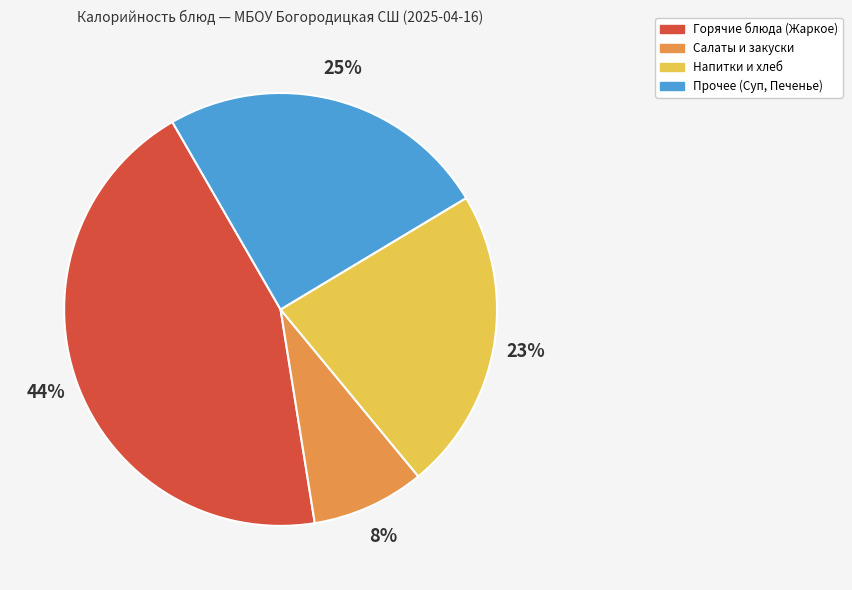

True or false: Напитки и хлеб accounts for 23% of the total.

True